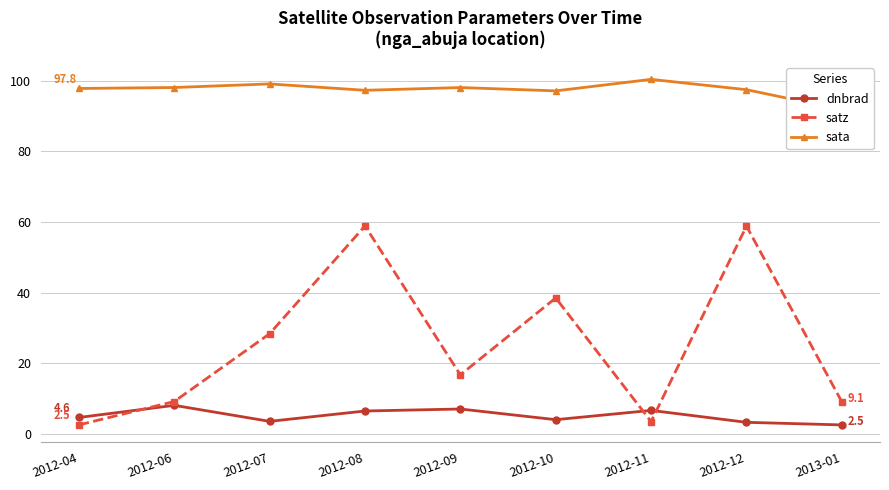

True or false: dnbrad has a value of 4.0 at 2012-10.

True